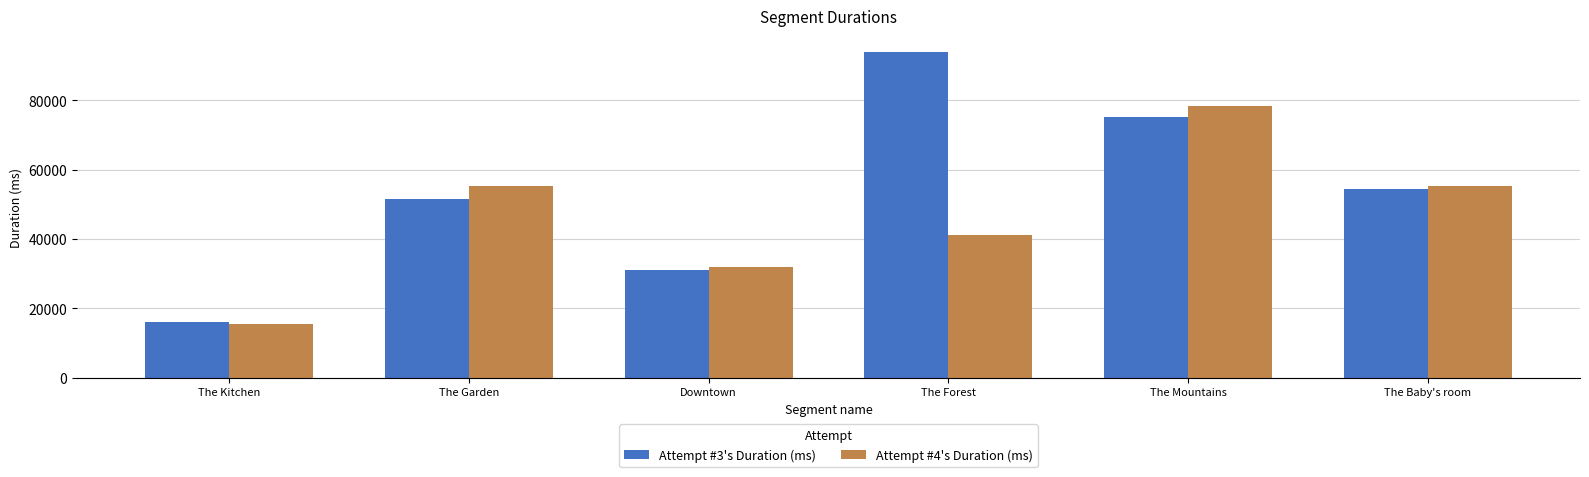

Which category has the highest value in the Attempt #3's Duration (ms) series?

The Forest